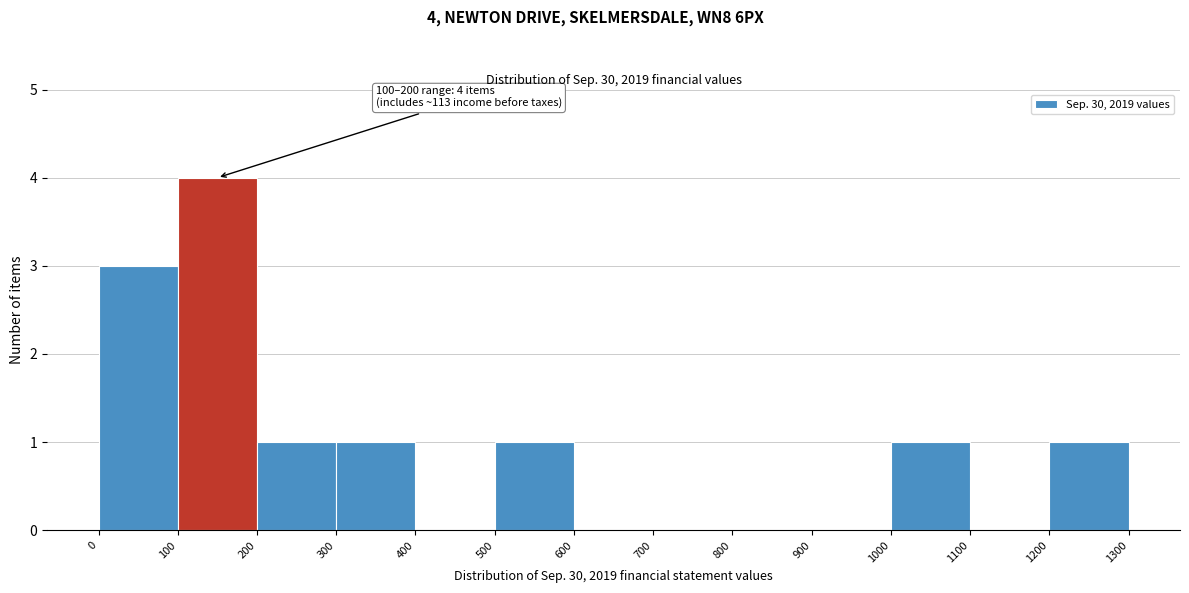

Over which range of the x-axis is the bar tallest?

100 to 200